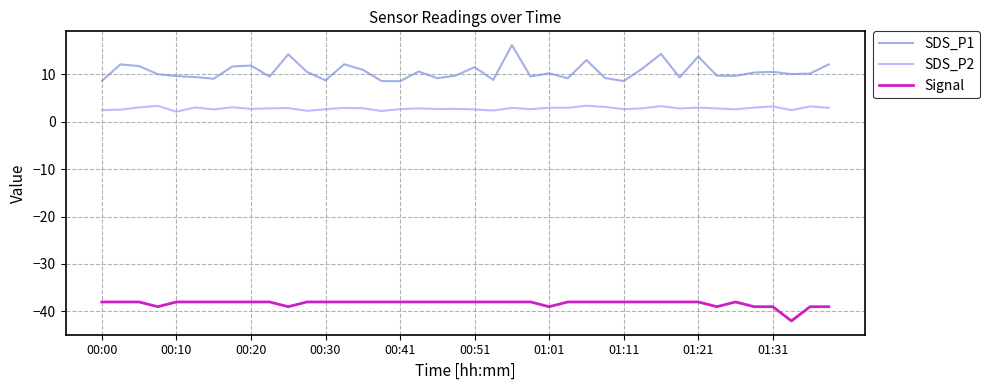

Which series has the largest total across all categories?

SDS_P1